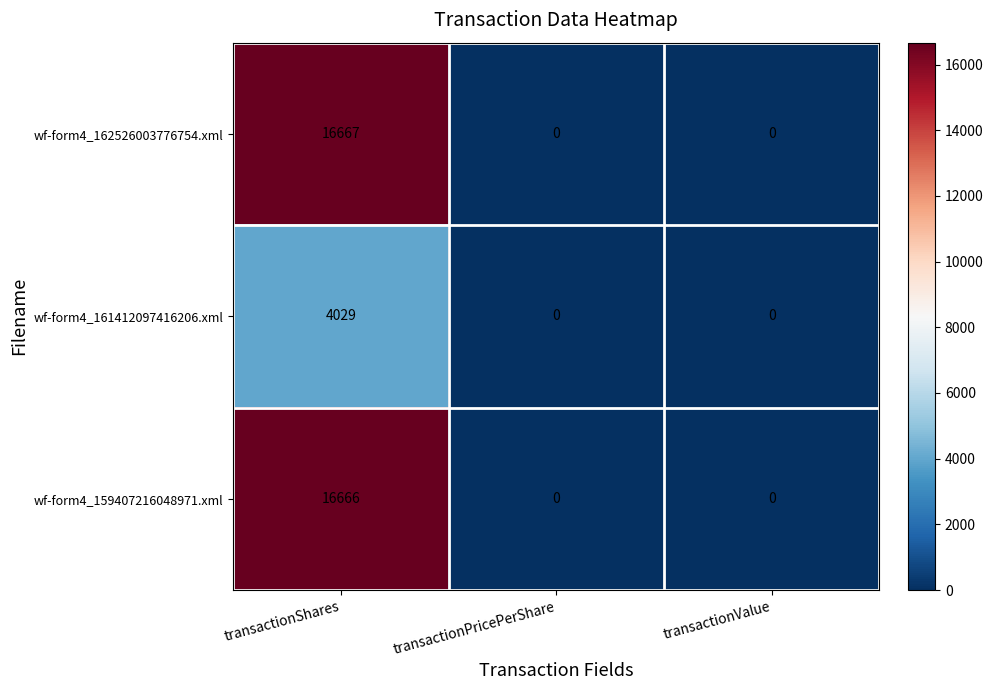

Reading left to right, extract all data points from this chart.

wf-form4_162526003776754.xml: 16667	0	0
wf-form4_161412097416206.xml: 4029	0	0
wf-form4_159407216048971.xml: 16666	0	0